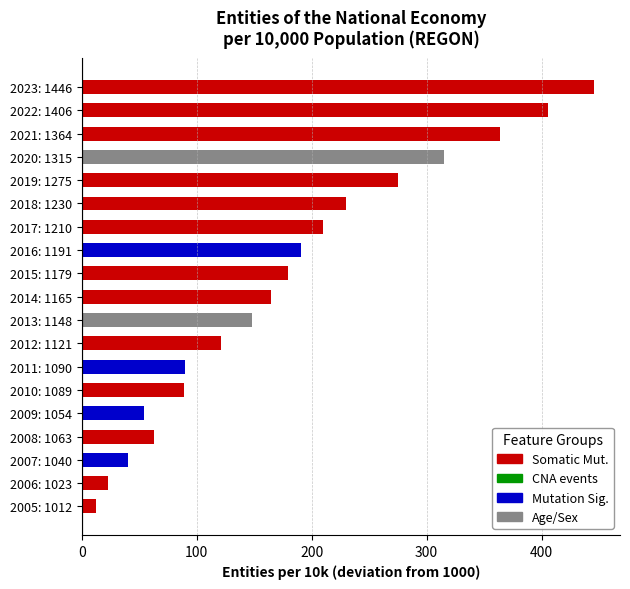

What is the sum of the values at 2012: 1121 and 2005: 1012?

133